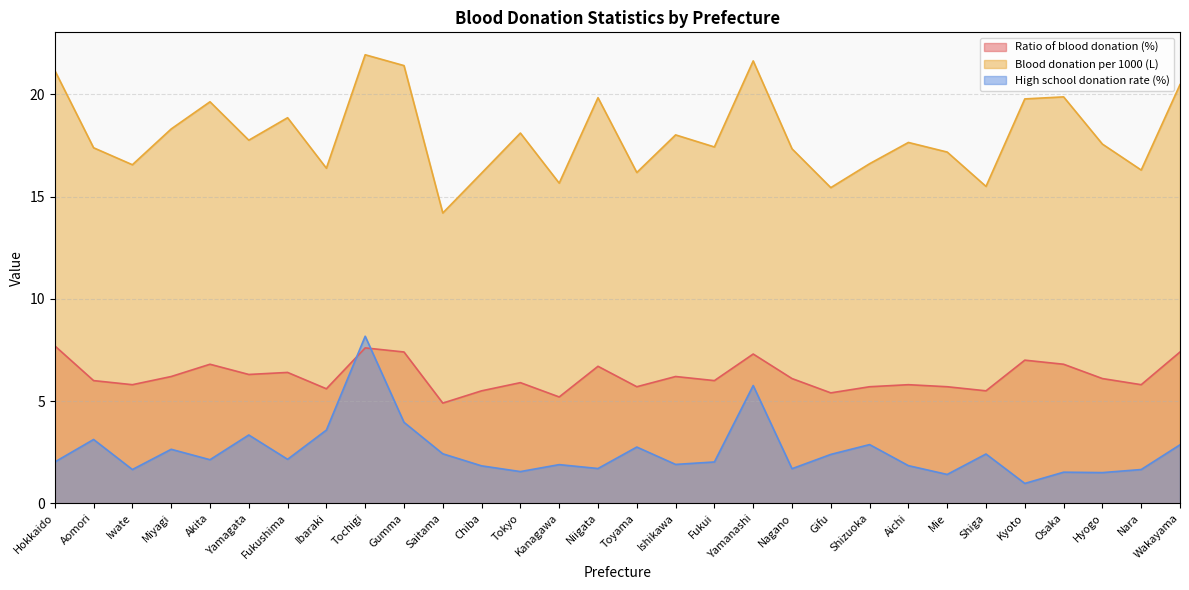

The value of Ratio of blood donation (%) at Toyama is 8.9. True or false?

False